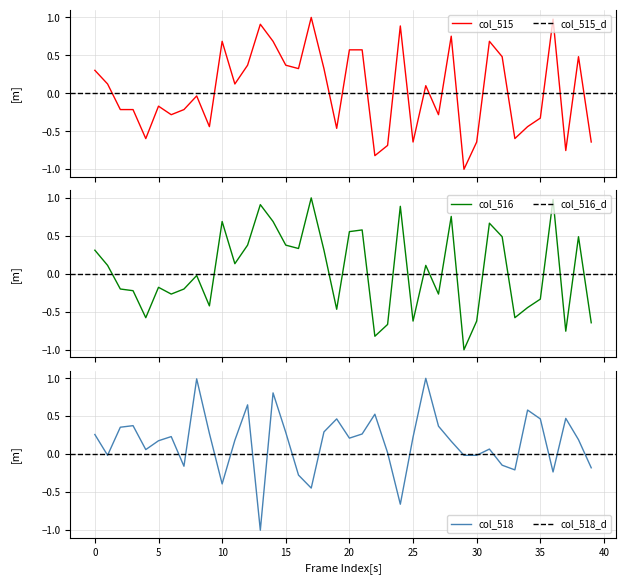

What is the difference between the maximum and minimum values in the col_515 series?

2.0